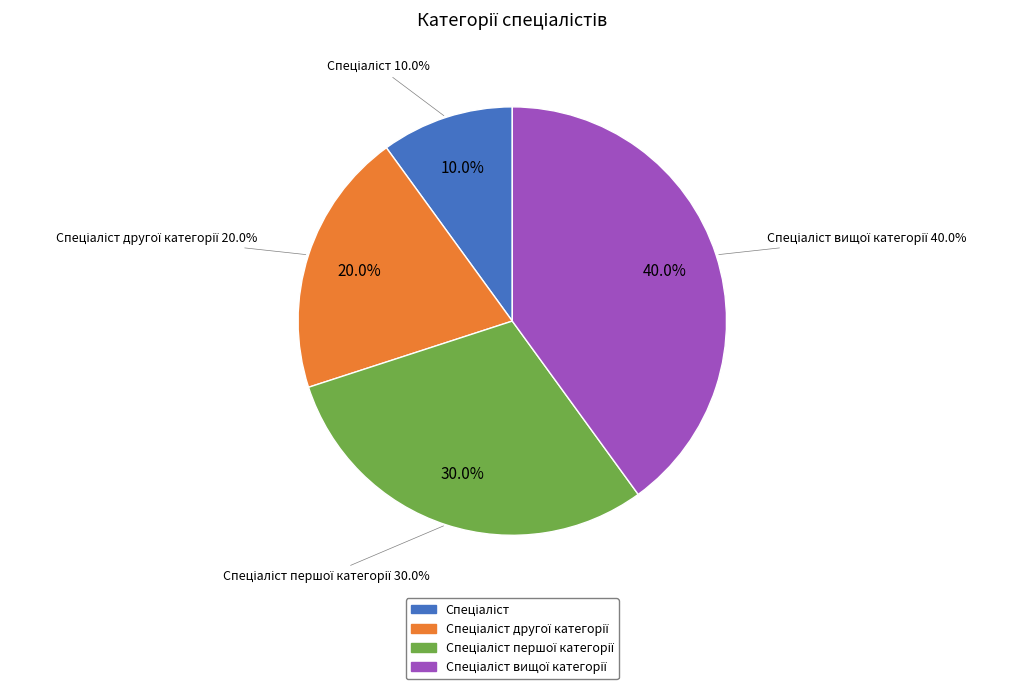

Approximately how many times larger is the value at Спеціаліст другої категорії compared to Спеціаліст першої категорії?

0.7